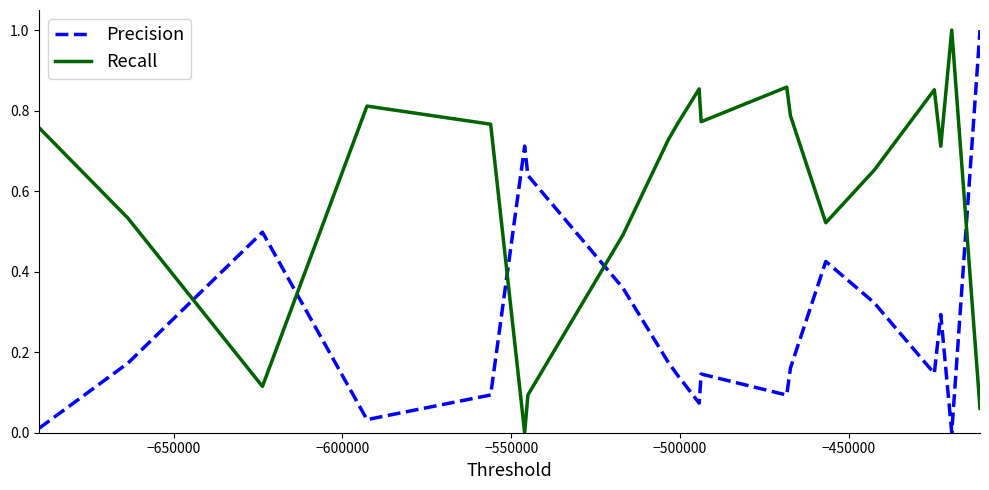

Which series has the largest total across all categories?

Recall